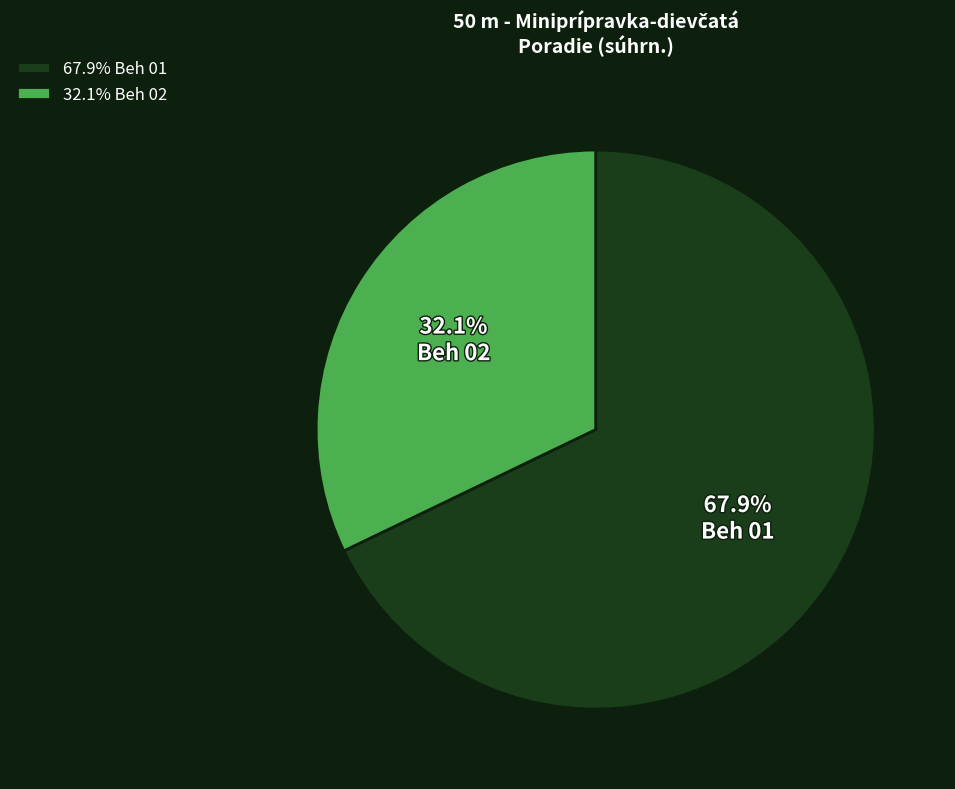

What percentage is NOT represented by Beh 02?

67.9%